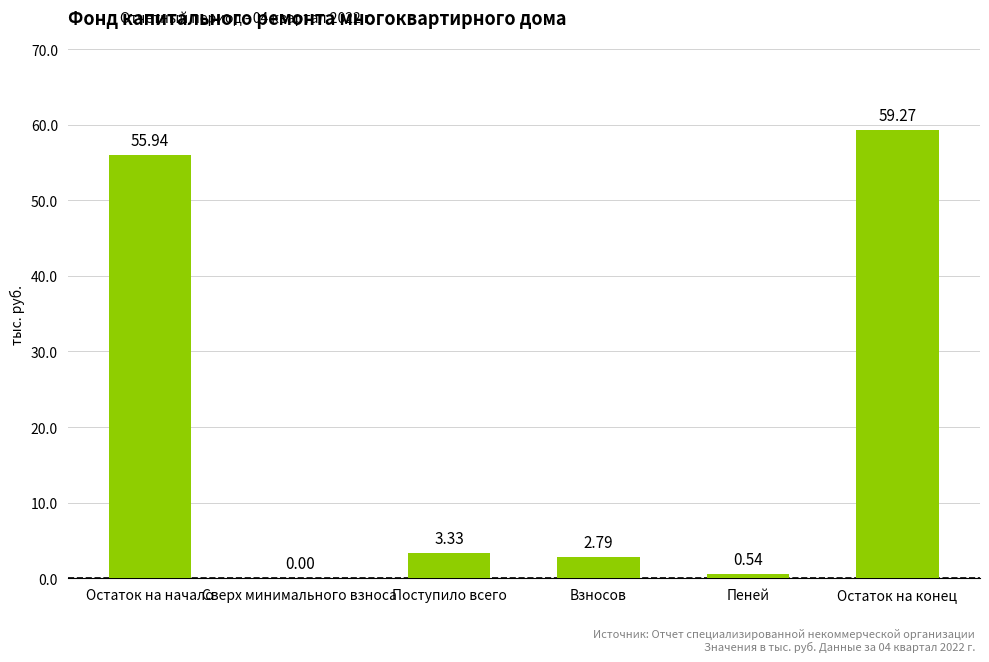

How many series are shown in this chart?

1